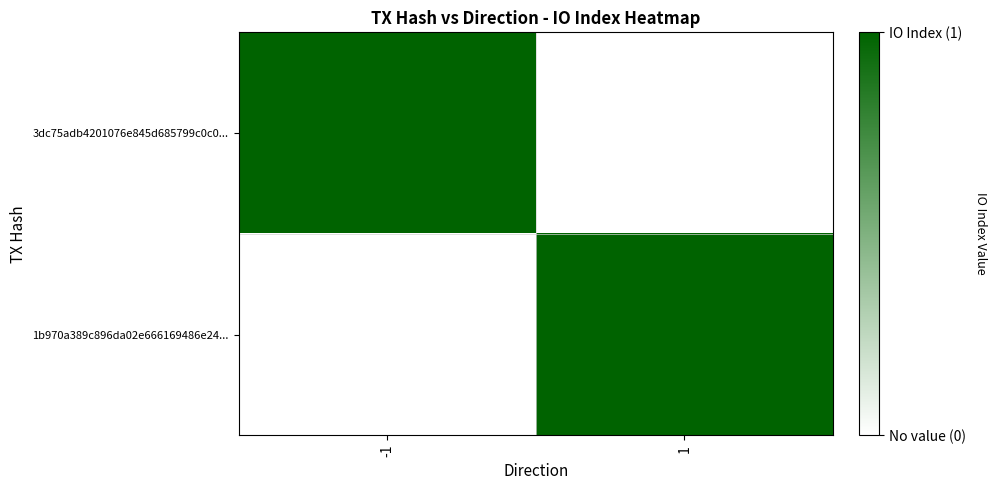

Which series has the largest total across all categories?

3dc75adb4201076e845d685799c0c0...